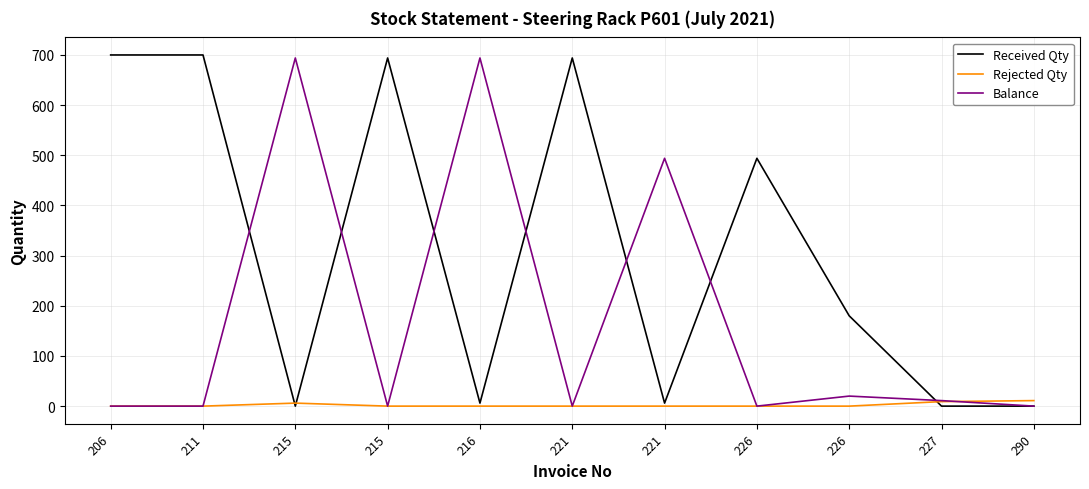

Is this an area chart (filled region under the line)?

No